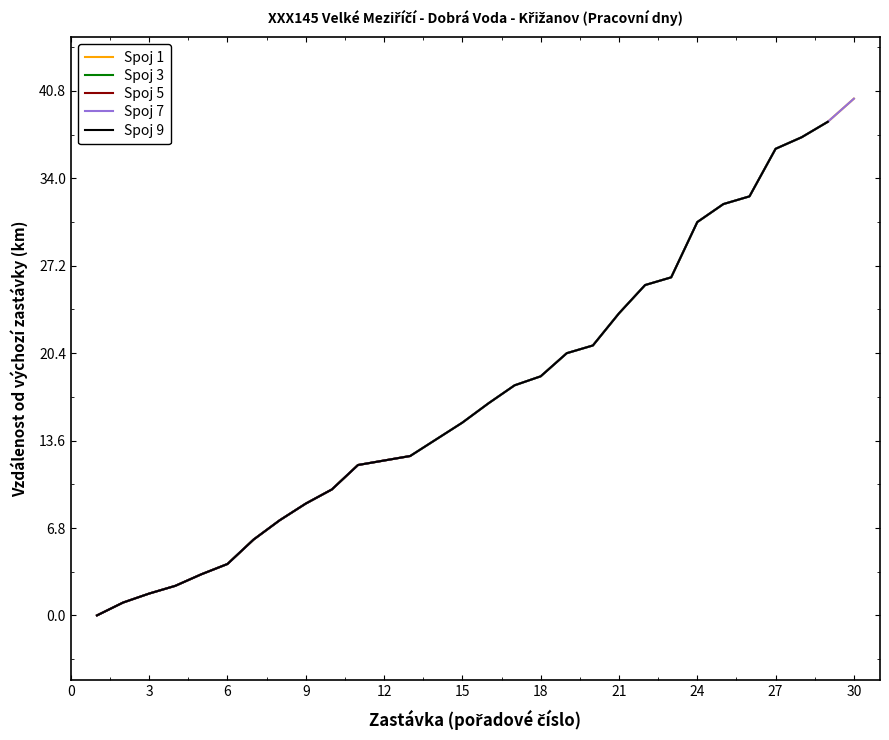

What is the average value of the Spoj 1 series?

17.9